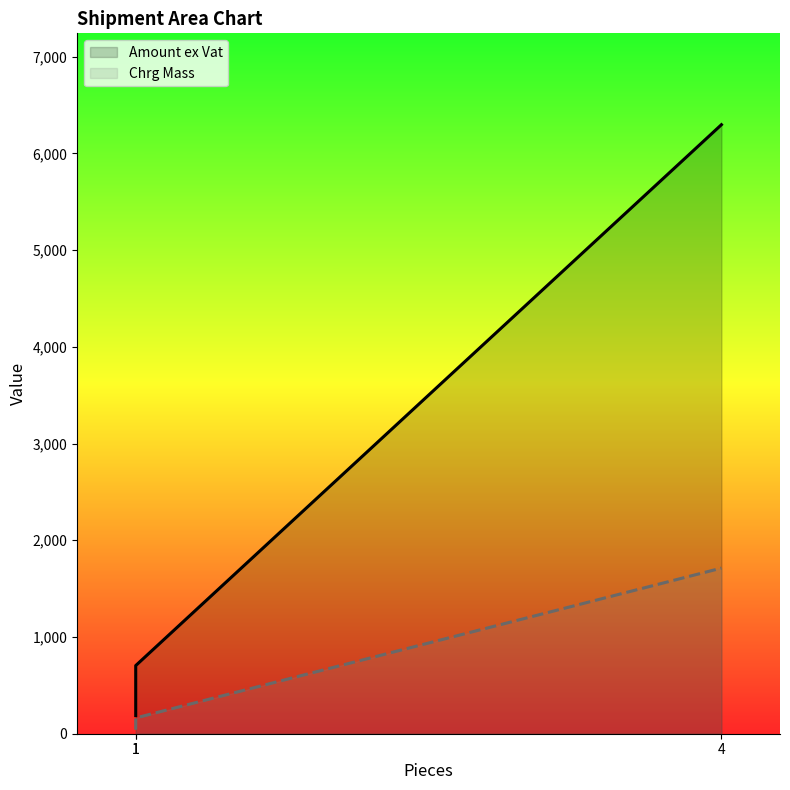

Reading right to left, transcribe all the data shown in this chart.

Amount ex Vat: 4=6296.0	1=704.5	1=187.3
Chrg Mass: 4=1712.0	1=163.0	1=41.0